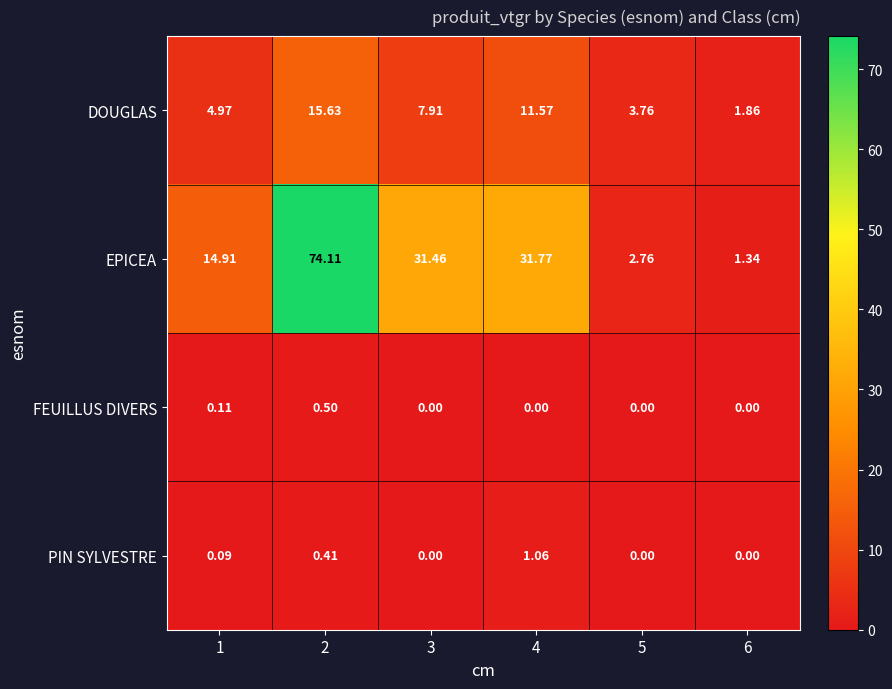

Between 5 and 6, which series saw the biggest shift?

DOUGLAS